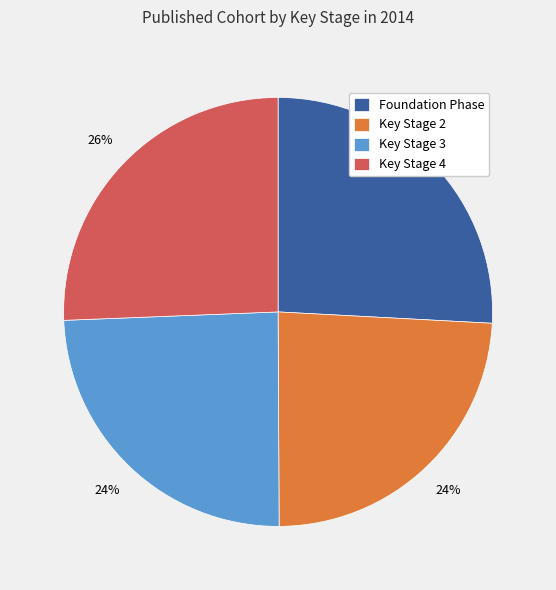

How many slices are in this pie chart?

4